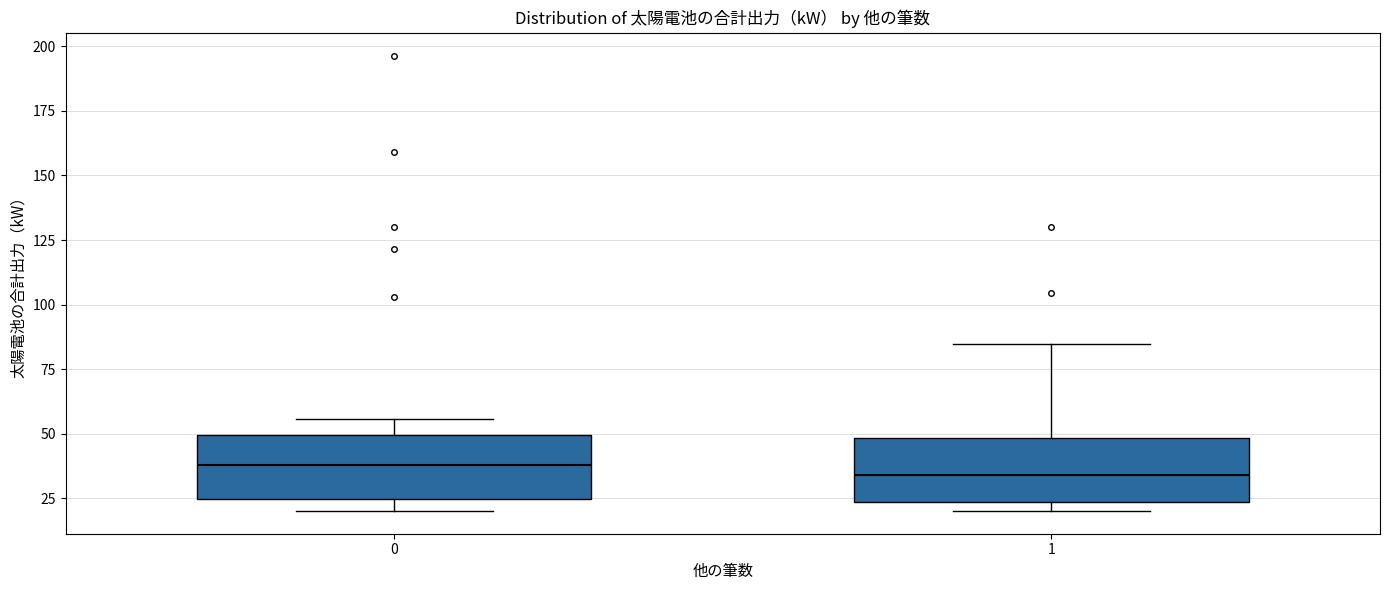

Where is the upper edge of the box at x = 1 on the y-axis? The values are not printed on the chart, so give them approximately, as read against the axis.

50